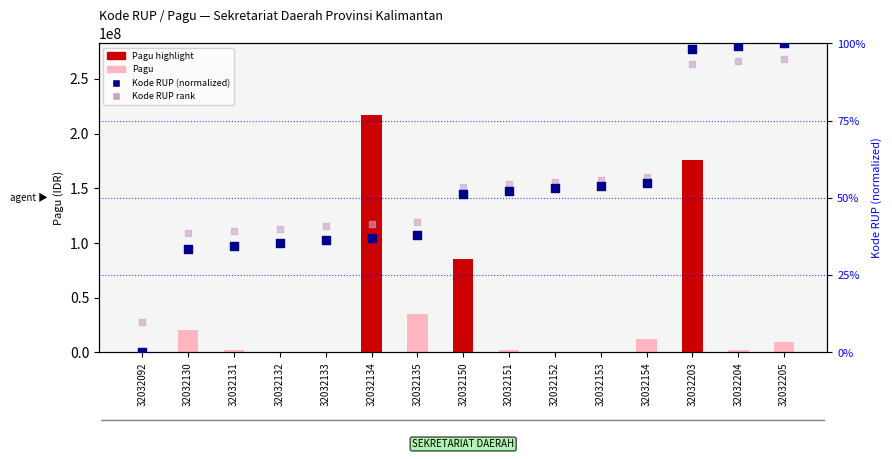

Which series has the largest total across all categories?

Pagu